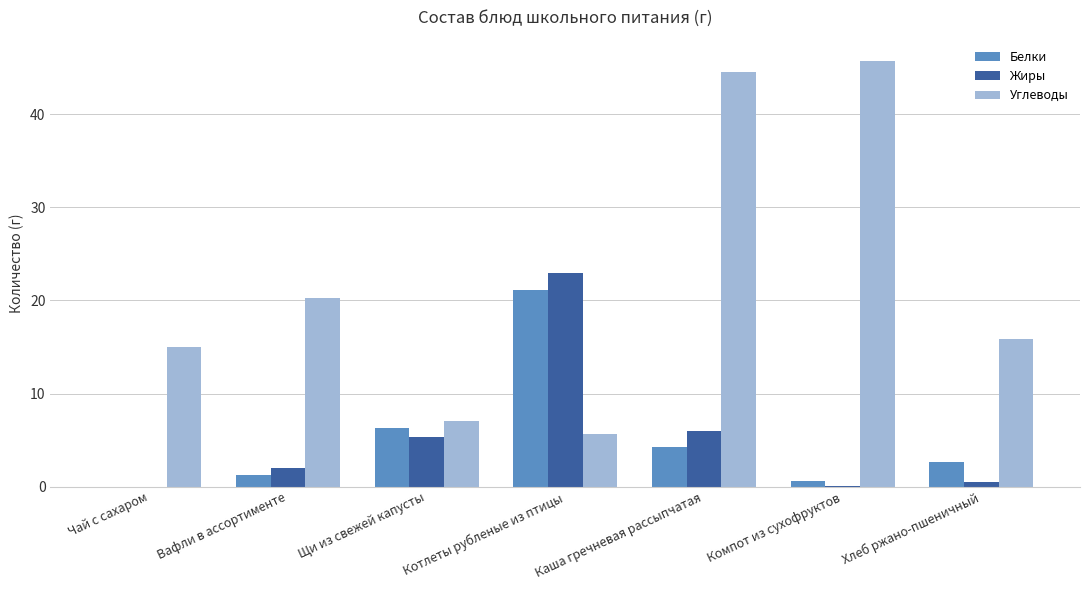

What are all the series names shown in the legend?

Белки, Жиры, Углеводы